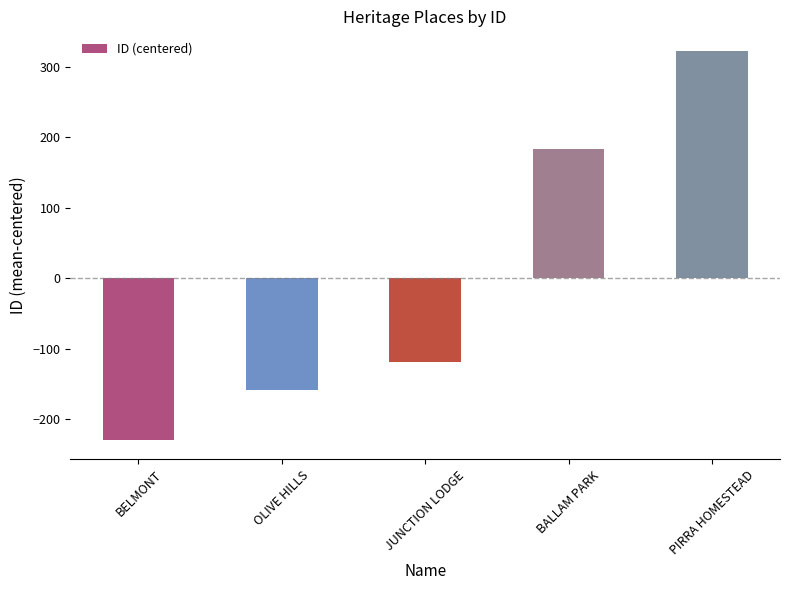

What position from the left is OLIVE HILLS?

2